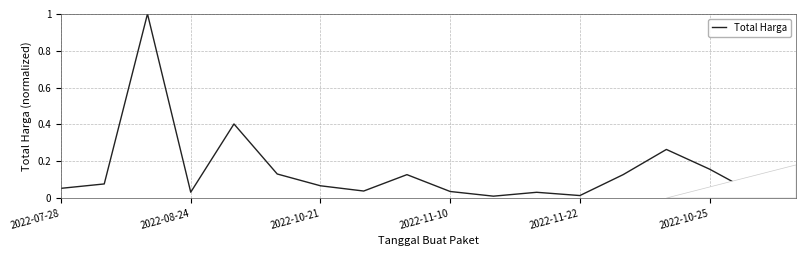

What is the difference between the maximum and minimum values?

1.0